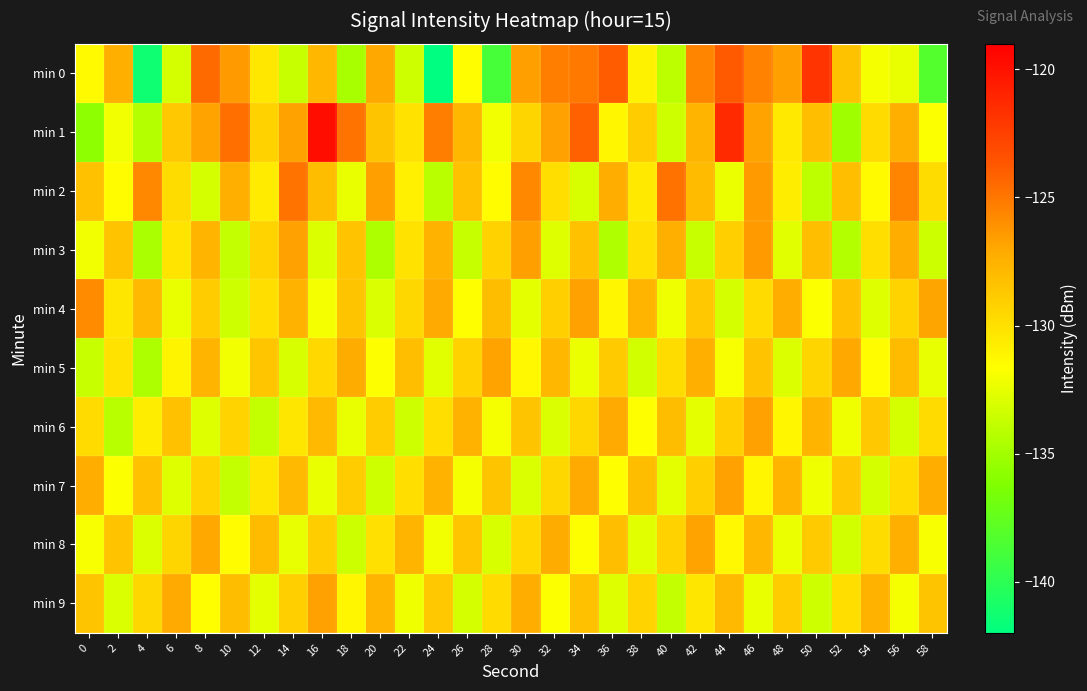

Which series has the largest total across all categories?

min 1